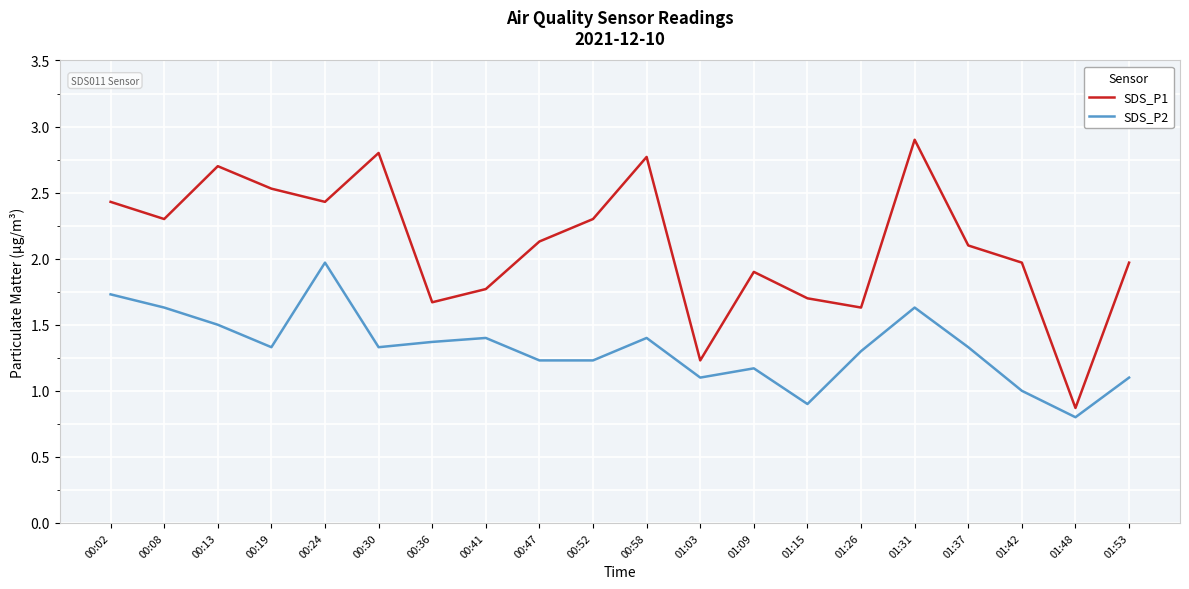

Does the chart have visible grid lines?

Yes